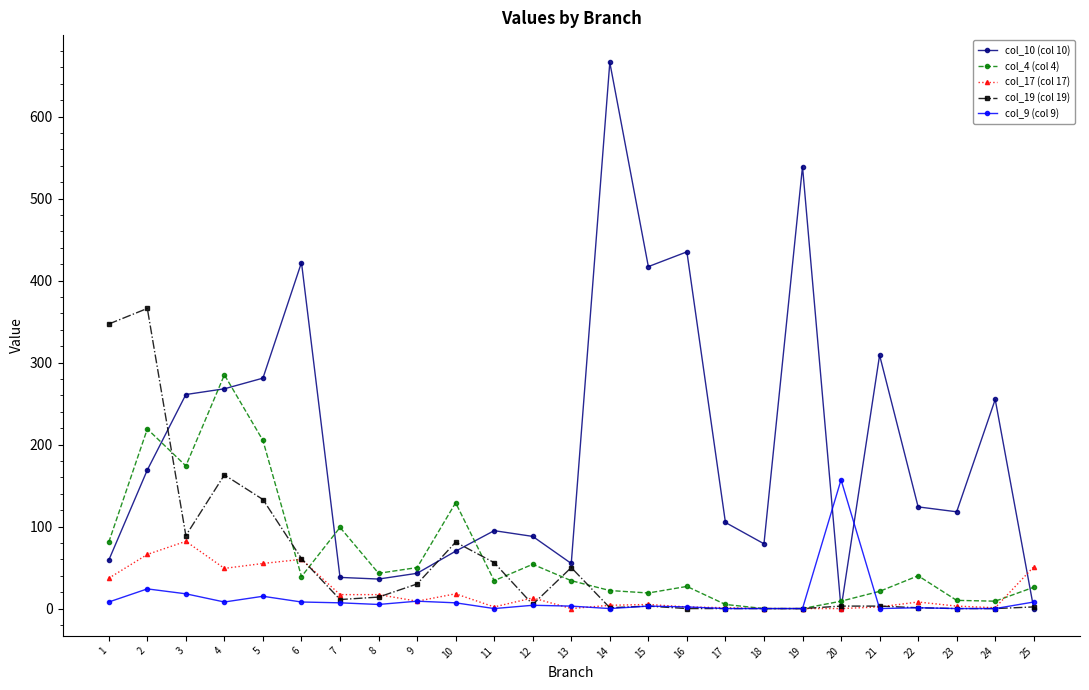

The value of col_19 (col 19) at 4 is 163. True or false?

True